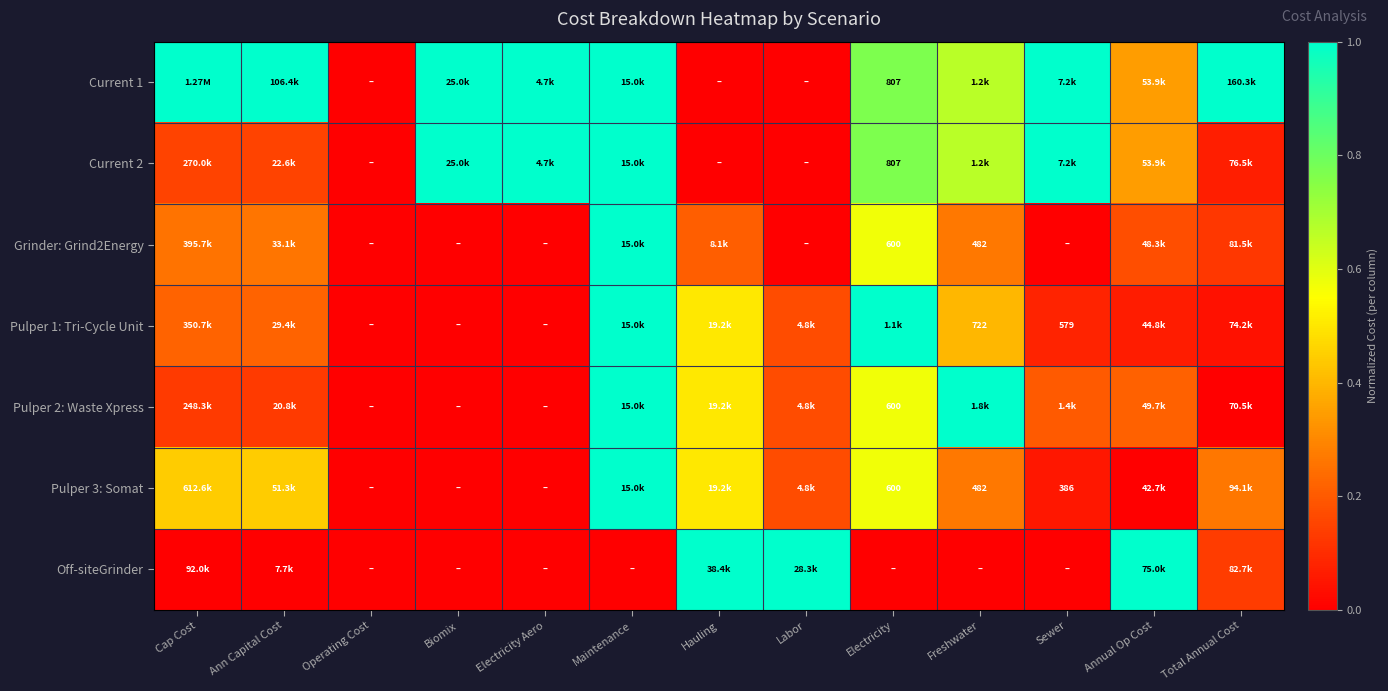

At which label is Pulper 3: Somat closest to 0?

Operating Cost